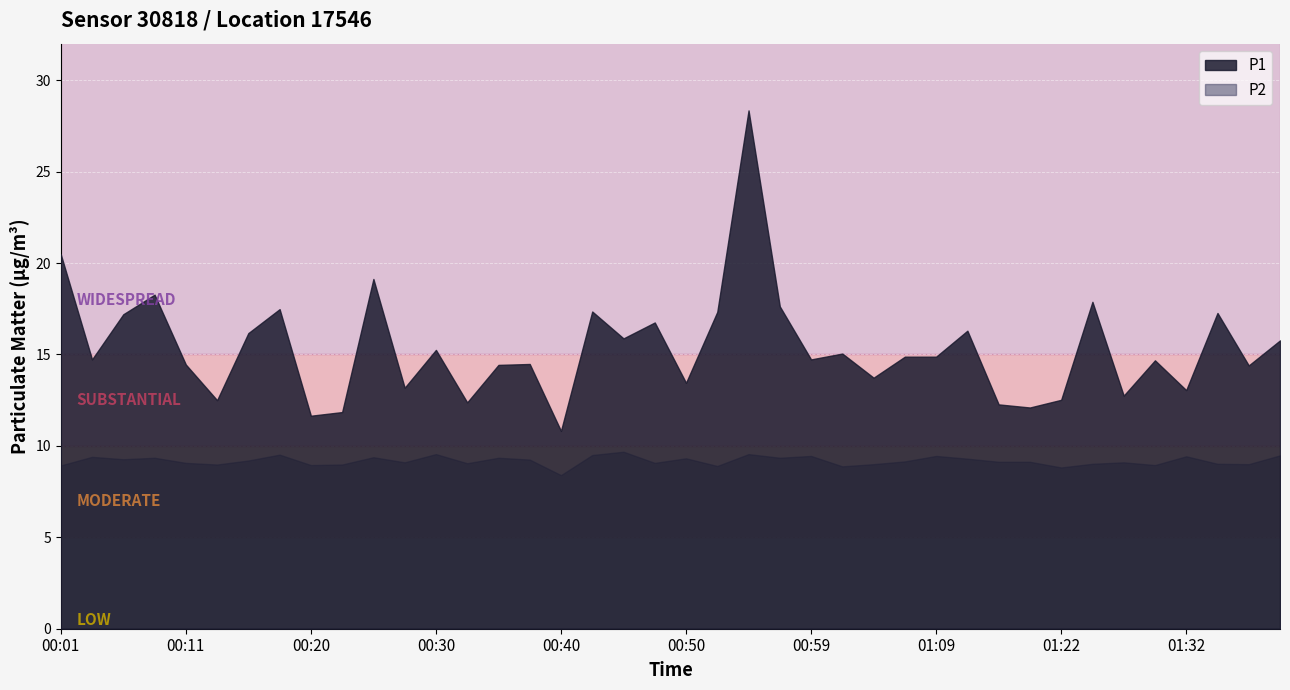

Where does the P2 series first go above 9?

00:03